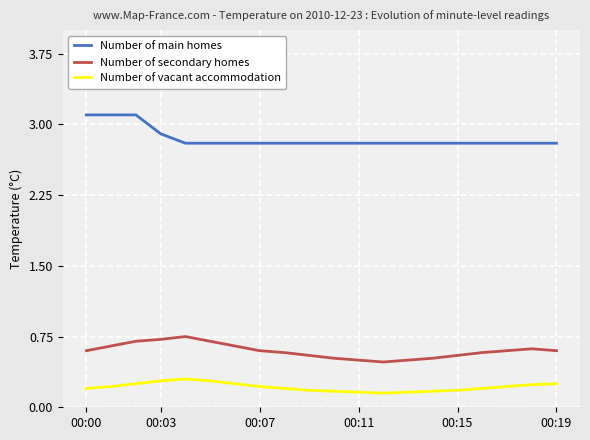

In Number of vacant accommodation, how many points are higher than both neighbors (excluding endpoints)?

1